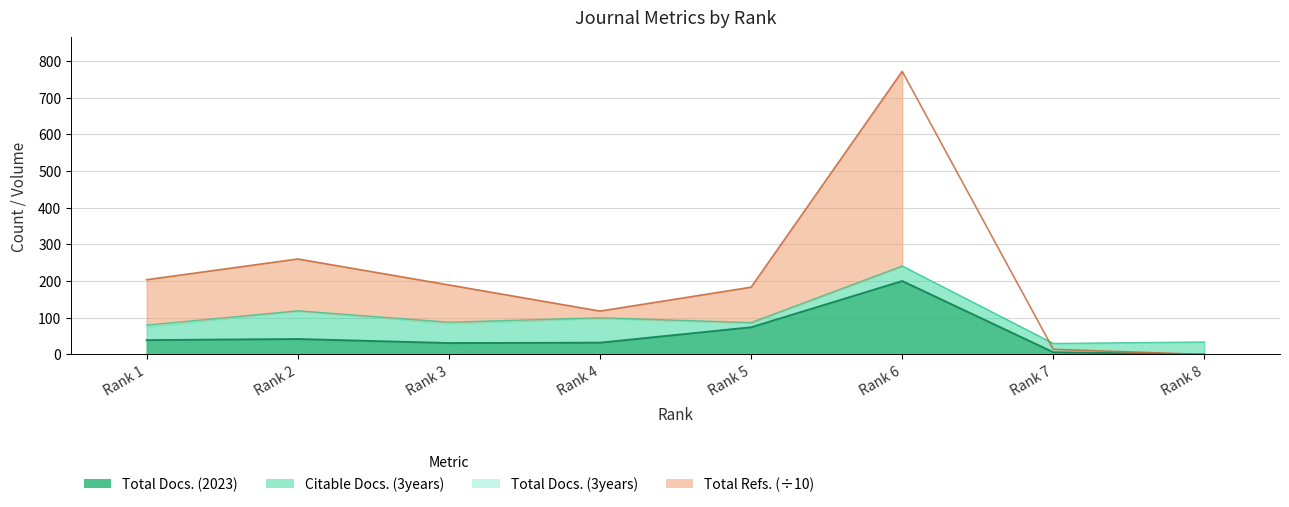

The Total Docs. (2023) series shows 54.8 at Rank 3. True or false?

False